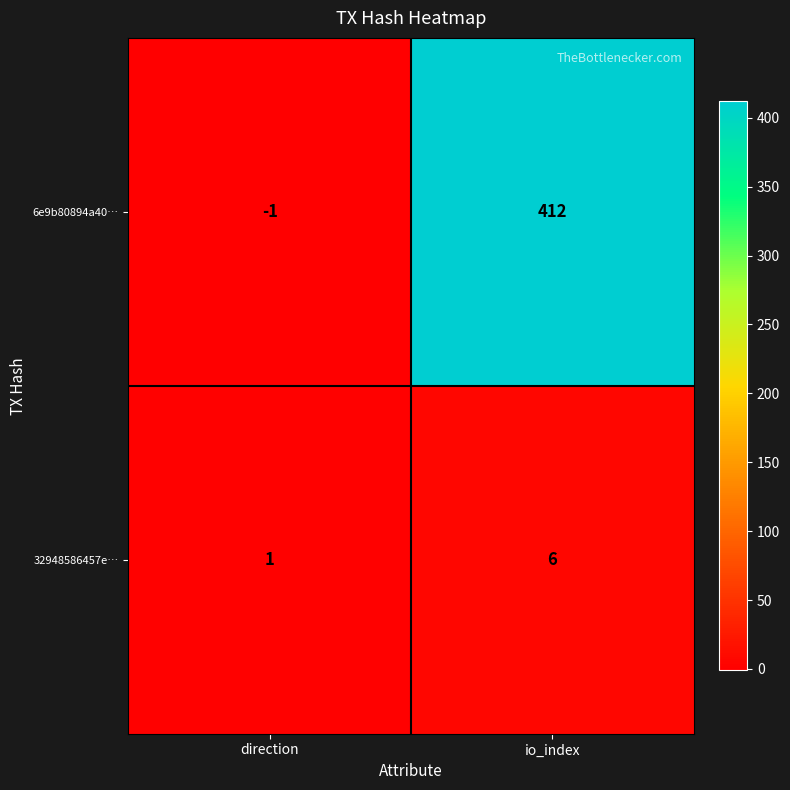

At which category does the chart reach its minimum across all series?

direction